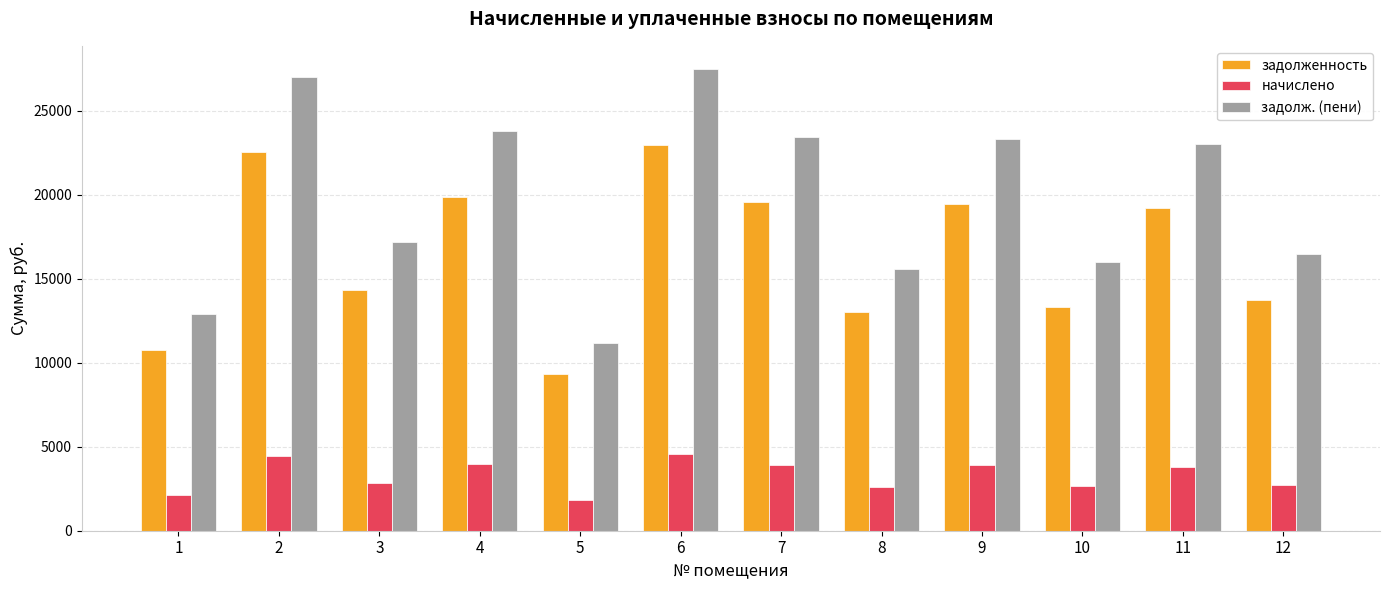

Which series changed the most between 8 and 11?

задолж. (пени)